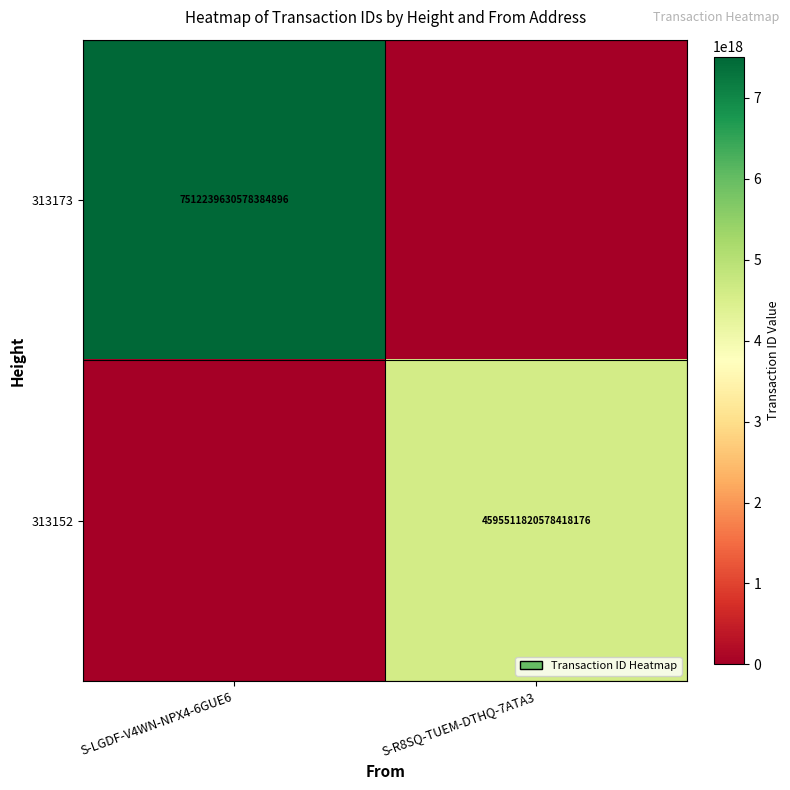

Is it true that 313173 equals 4386424854815148032 at S-LGDF-V4WN-NPX4-6GUE6?

False